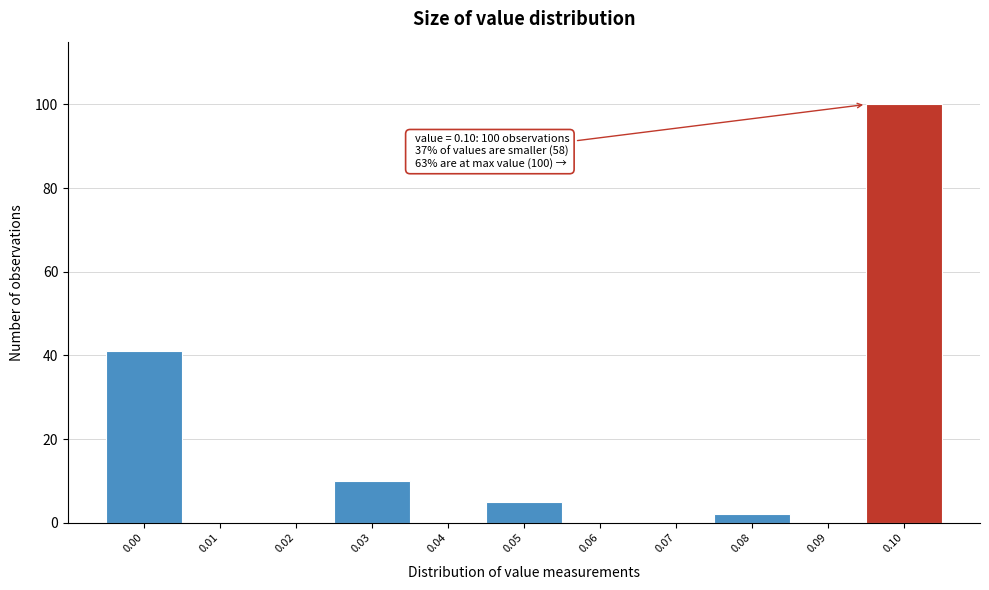

Reading right to left, list all the values displayed in this chart.

0.10=100	0.09=0	0.08=2	0.07=0	0.06=0	0.05=5	0.04=0	0.03=10	0.02=0	0.01=0	0.00=41